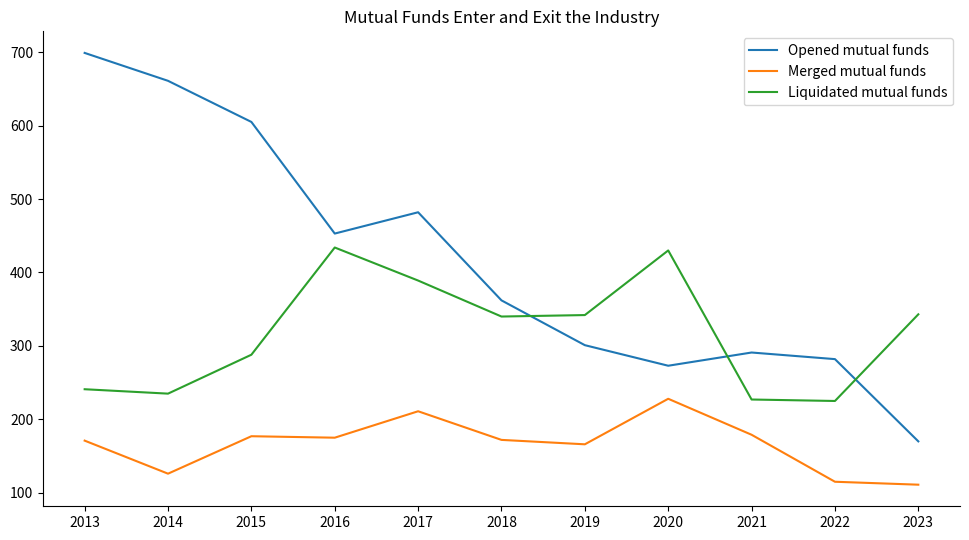

True or false: Merged mutual funds and Liquidated mutual funds intersect in this chart.

False